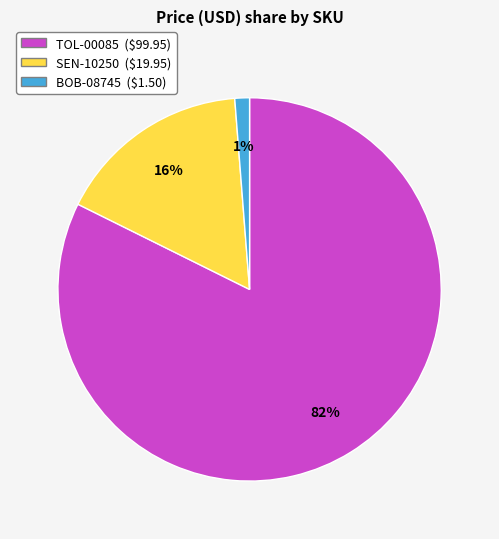

Which slice is the largest?

TOL-00085